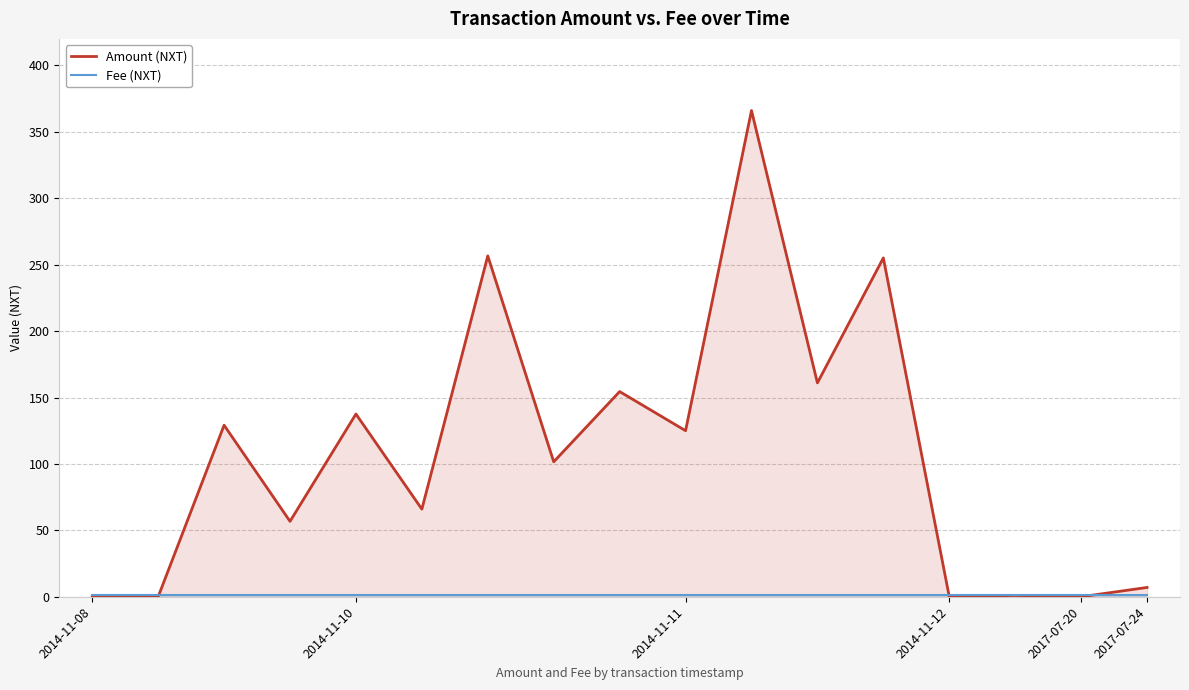

The value of Amount (NXT) at 2014-11-10 is 137.6. True or false?

True